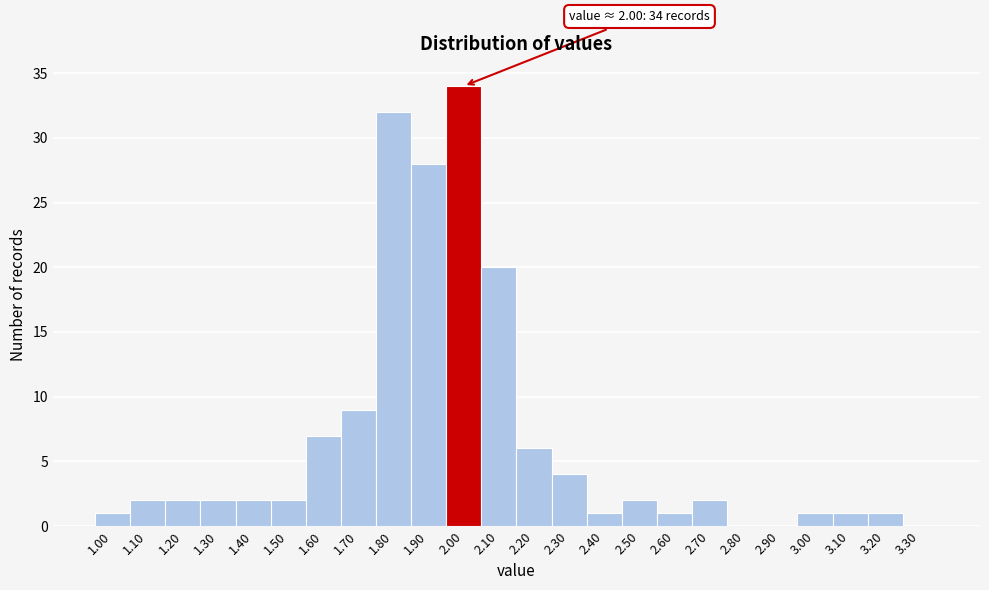

Which range on the x-axis has the tallest bar?

1.95 to 2.05